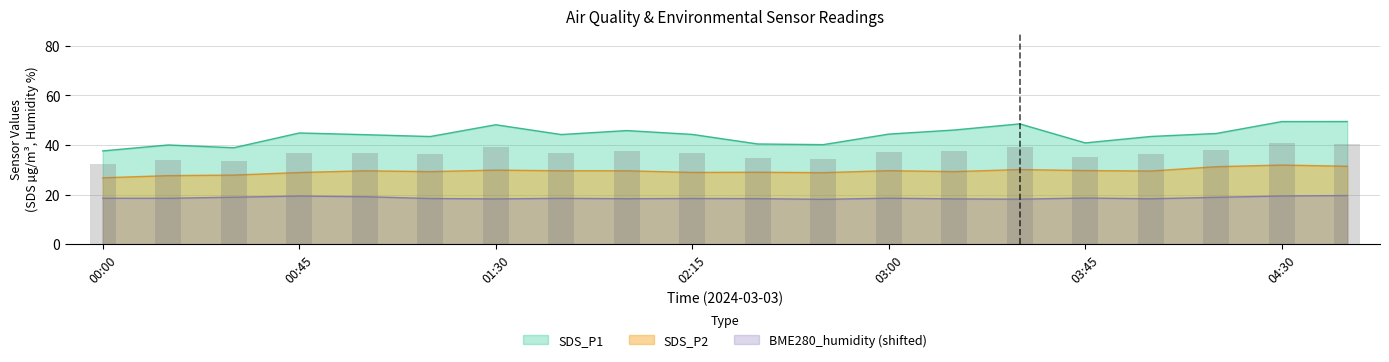

What are all the series names shown in the legend?

SDS_P1, SDS_P2, BME280_humidity